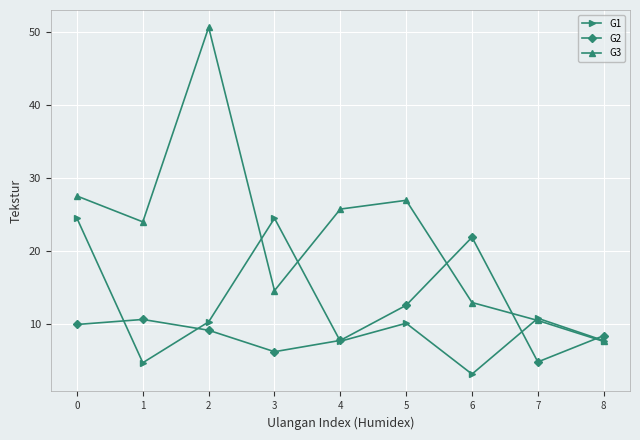

What is the average value of the G2 series?

10.1